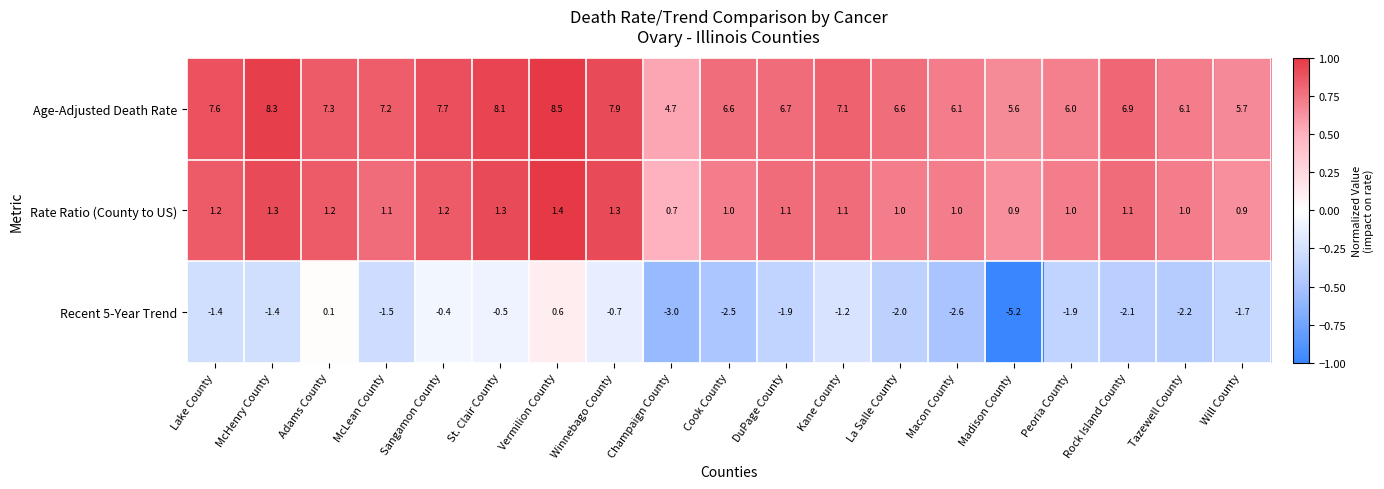

What is the sum of the Rate Ratio (County to US) values at Lake County and DuPage County?

2.3